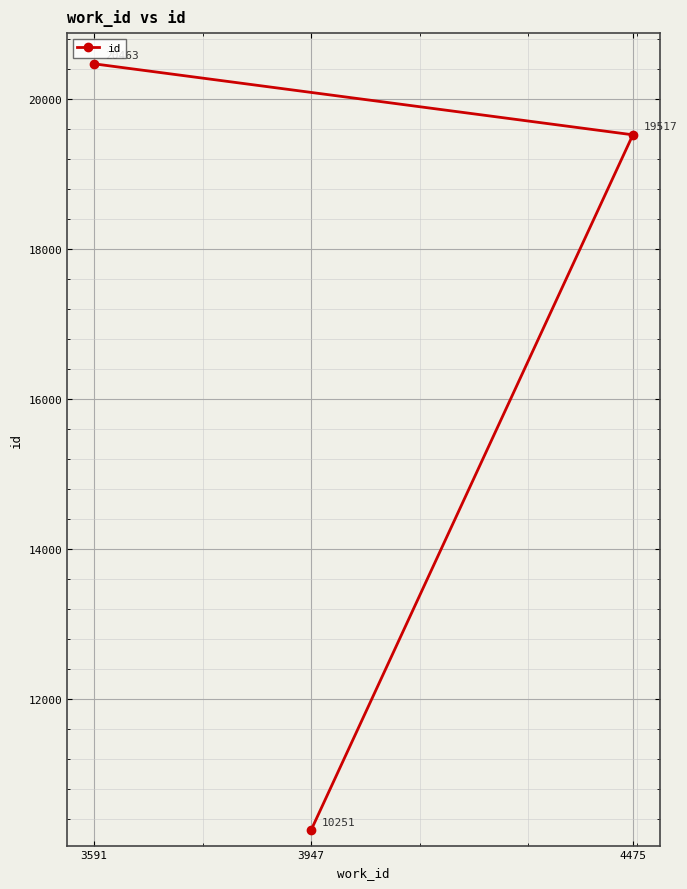

What is the difference between the maximum and minimum values?

10212